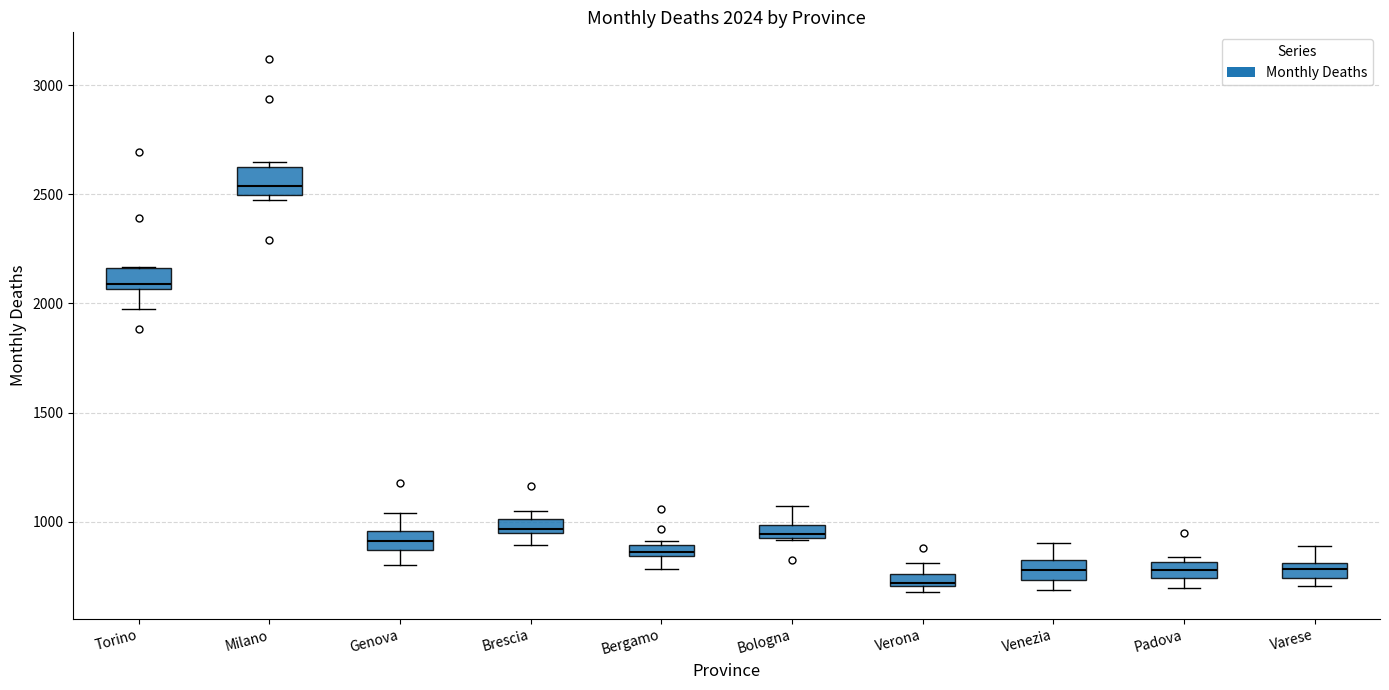

Which box has the lowest median line?

Verona